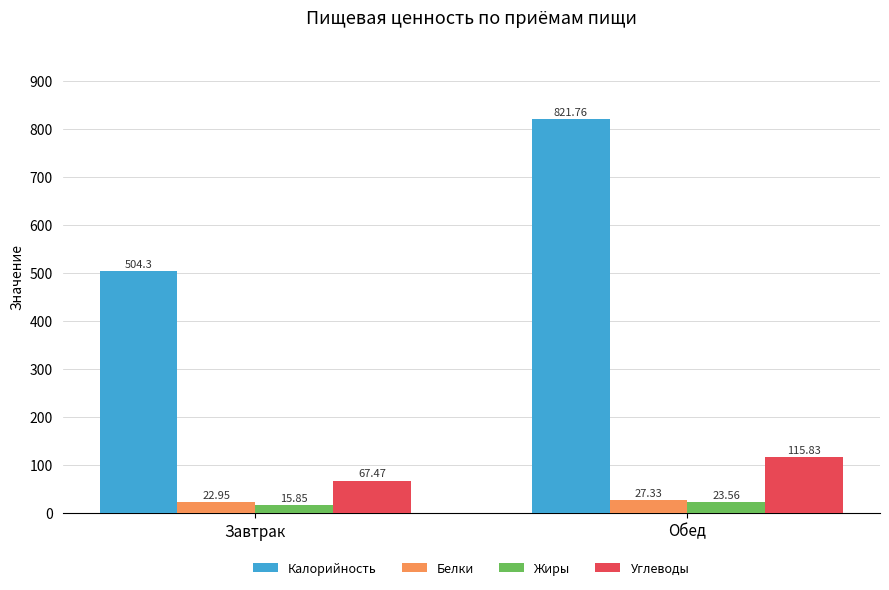

Which series has the largest range (max minus min)?

Калорийность